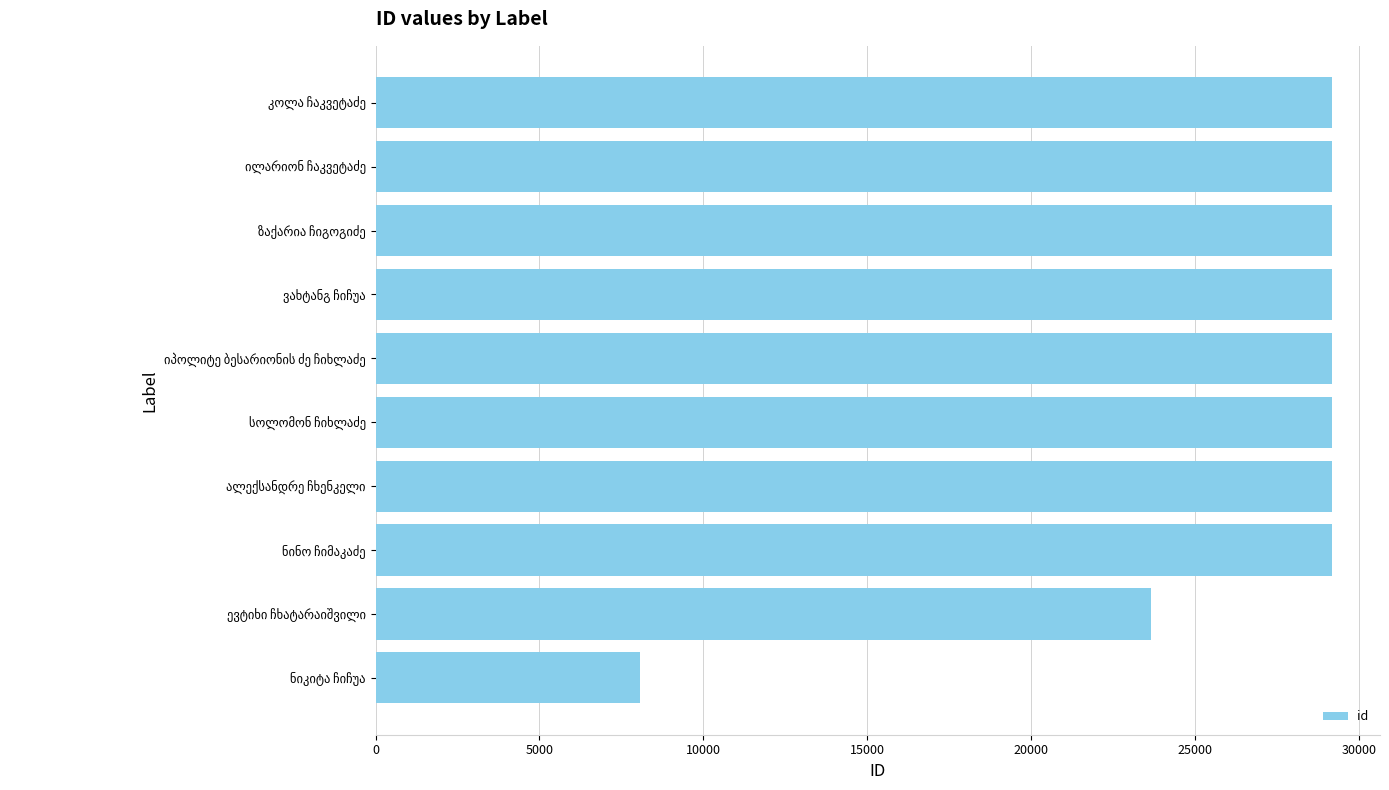

What is the sum of all values?

265218